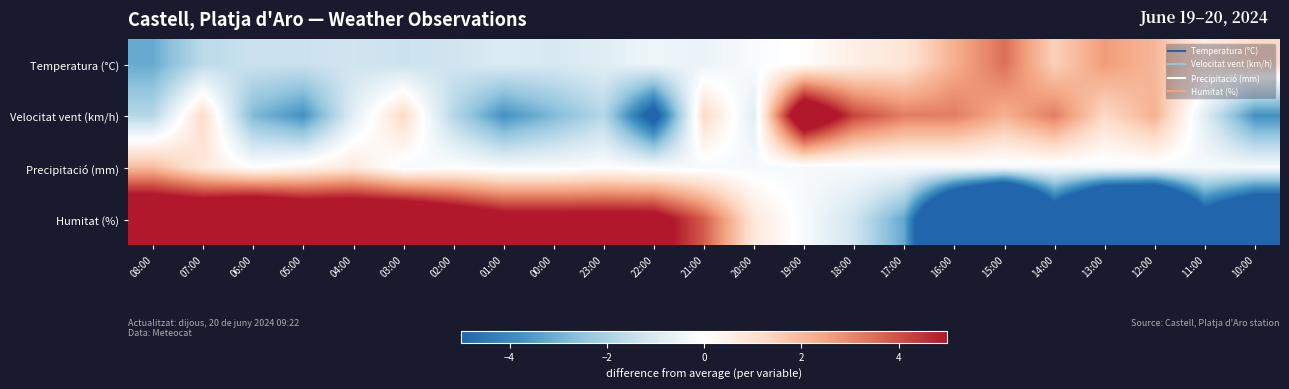

What is the spread (max minus min) of values at 12:00?

16.4